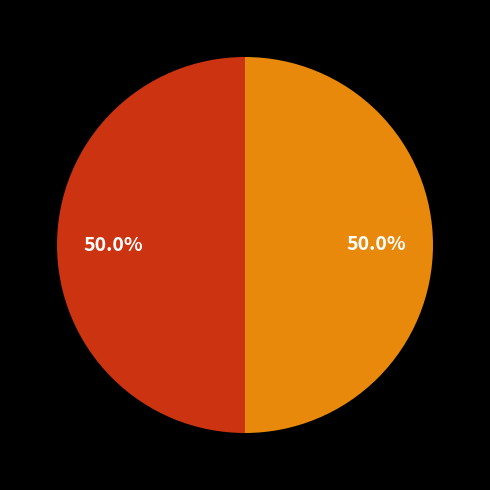

How many segments does this pie chart have?

2